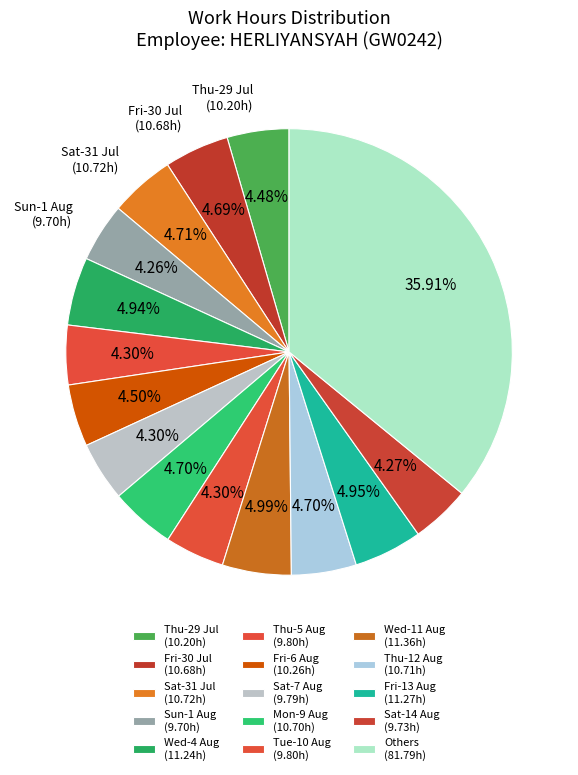

Count the number of slices in the pie.

15